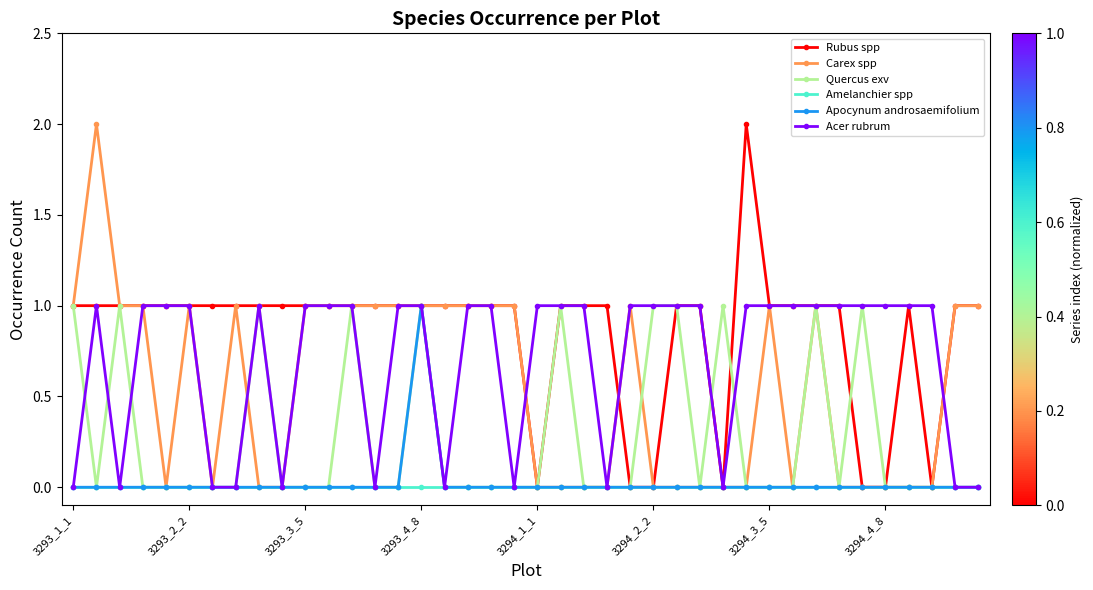

Which series has the largest total across all categories?

Rubus spp